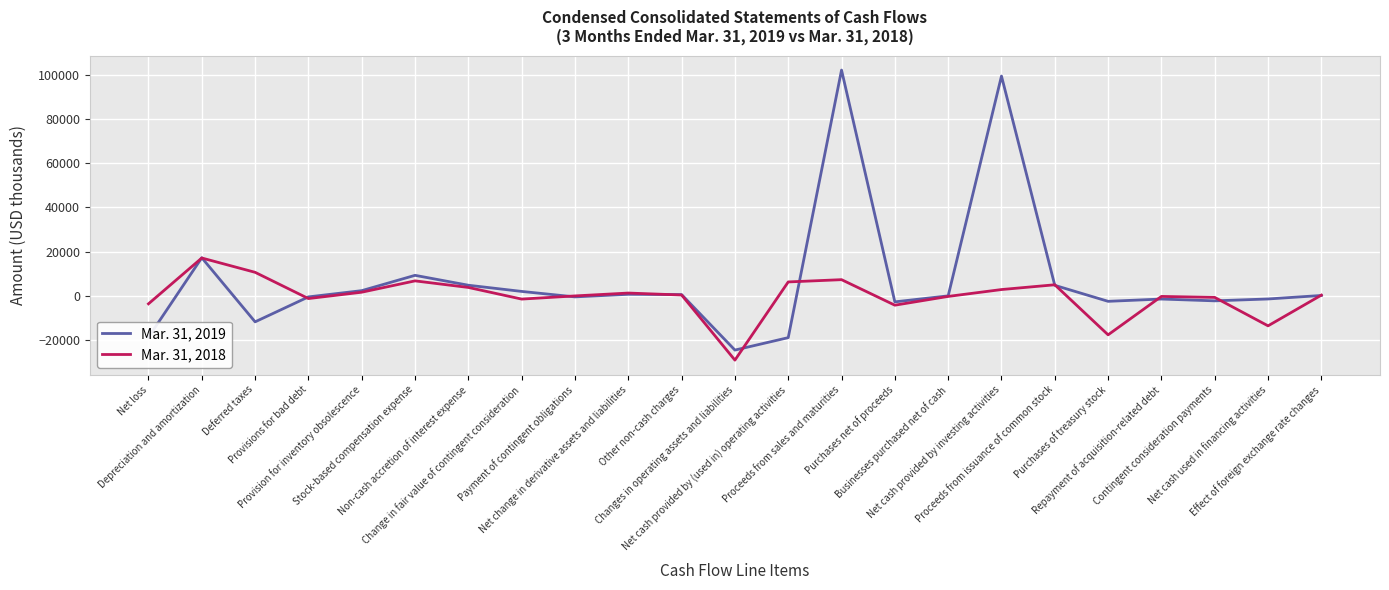

Where is the first local maximum for Mar. 31, 2019?

Depreciation and amortization